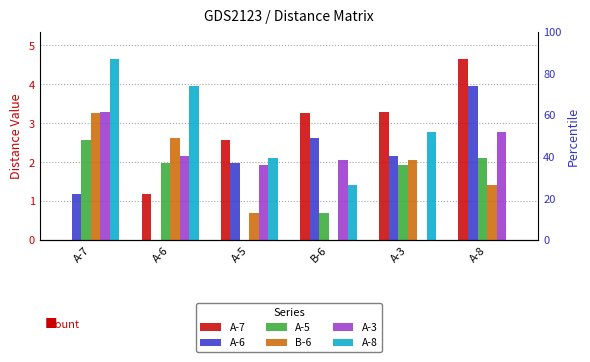

What is the total value across all series at A-3?

12.2